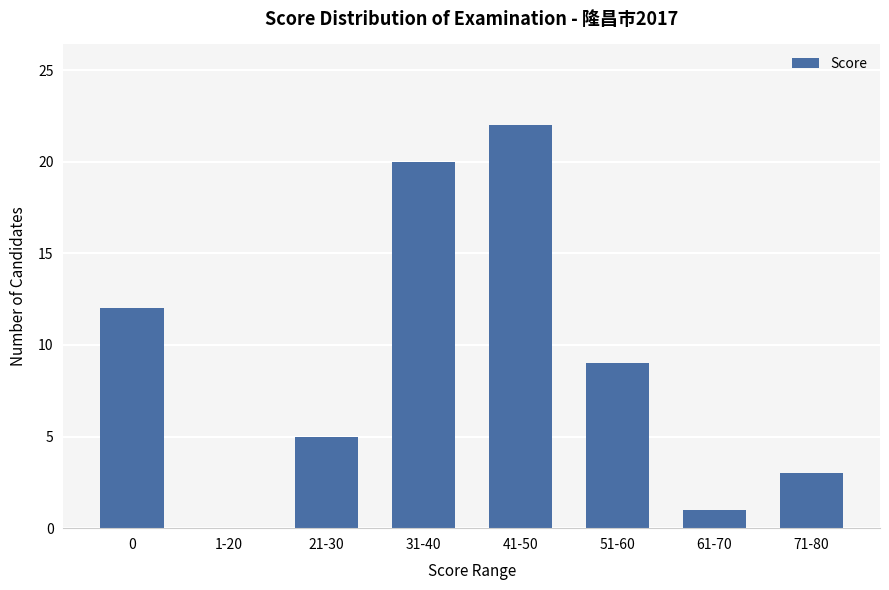

What is the sum of all values?

72